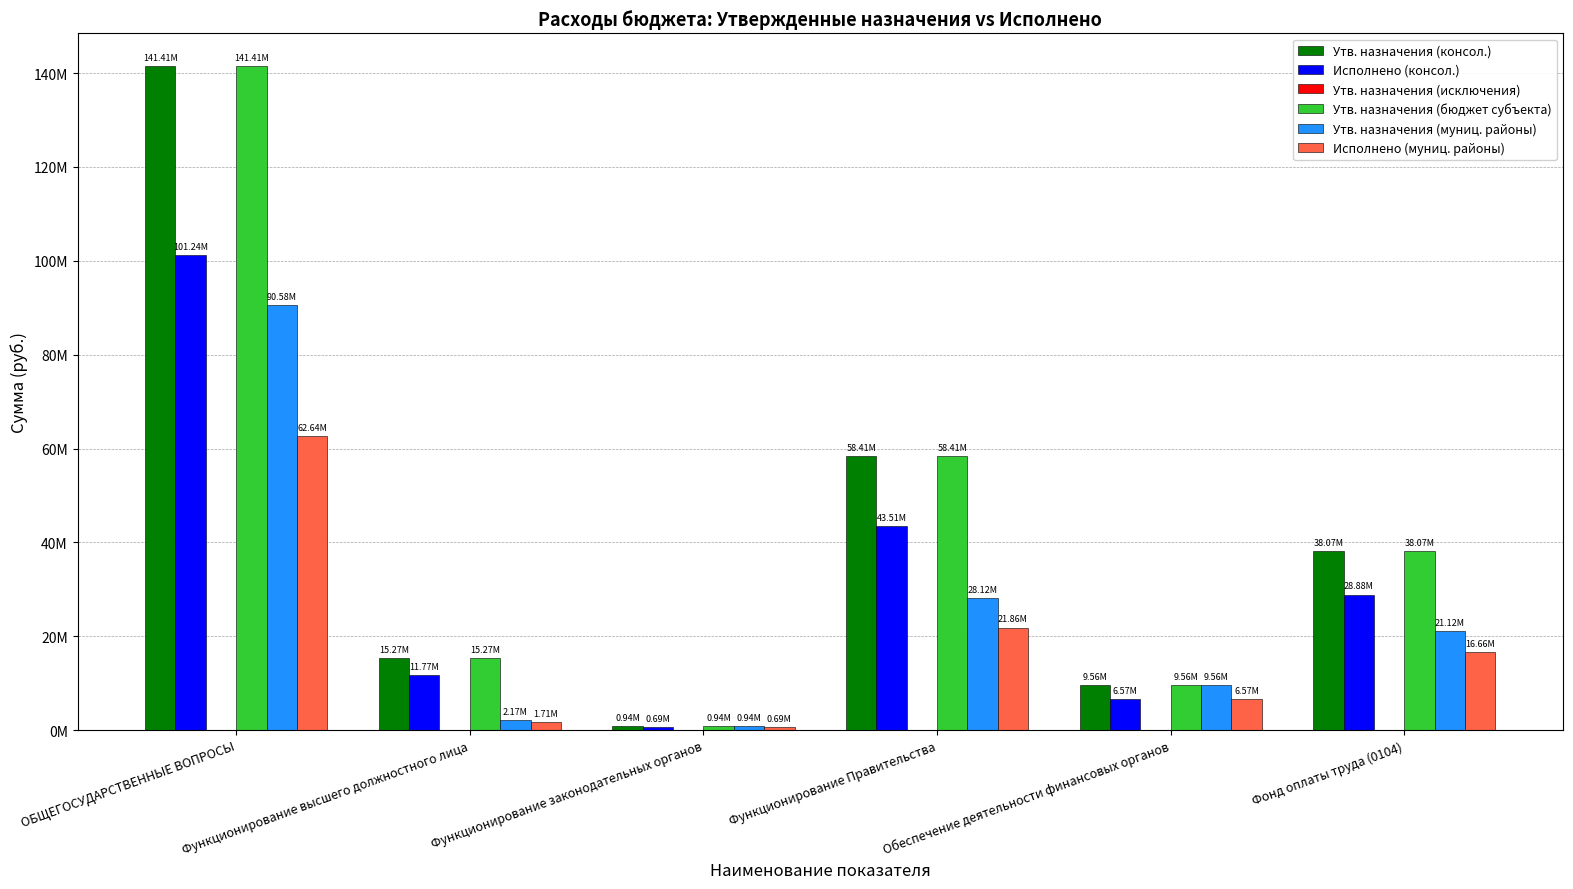

Read the Исполнено (консол.) value at Функционирование высшего должностного лица.

11767758.9